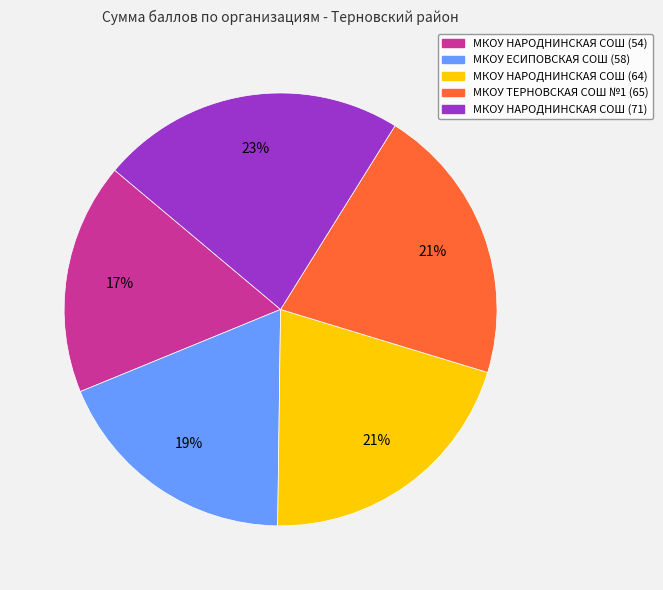

What percentage is the МКОУ ЕСИПОВСКАЯ СОШ (58) slice, to the nearest percent?

19%